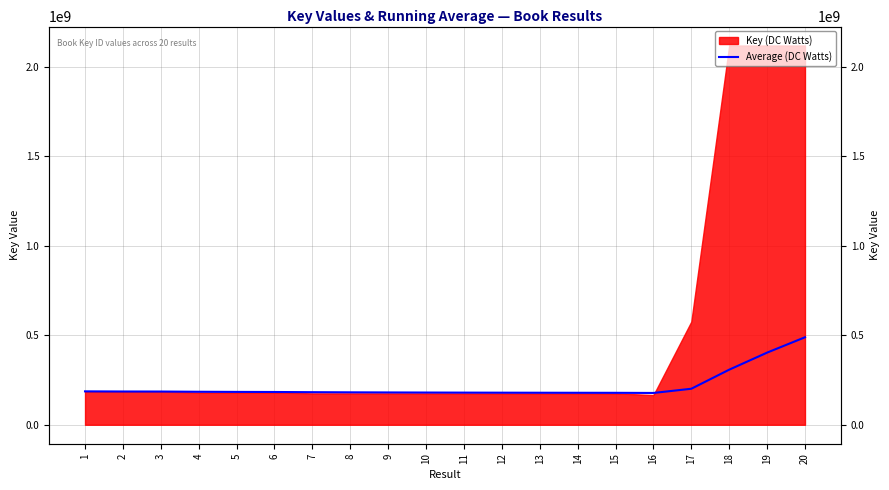

What is the value of the 19th point from the left?

402824732.9